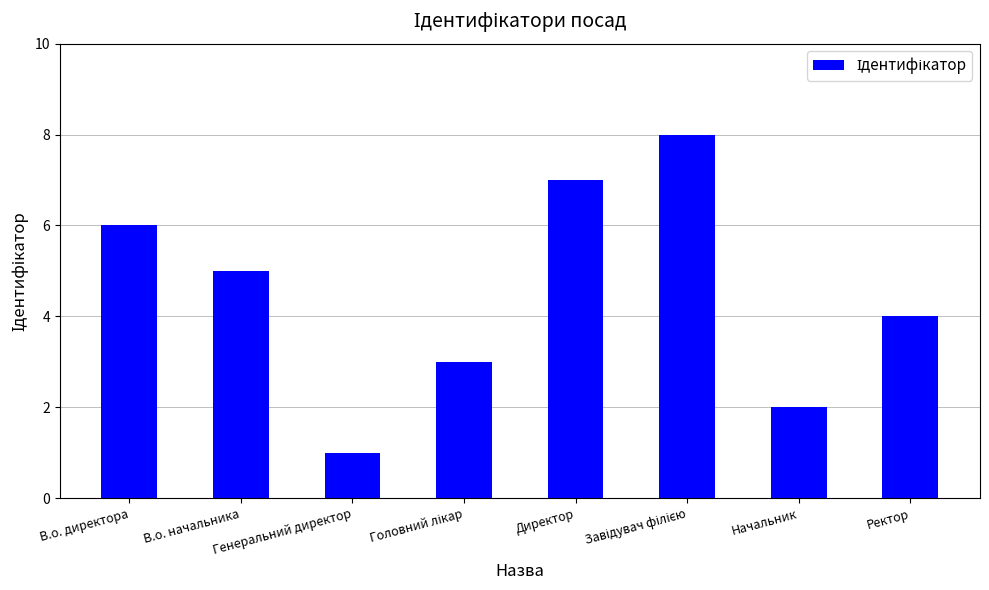

What is the difference between the maximum and minimum values?

7